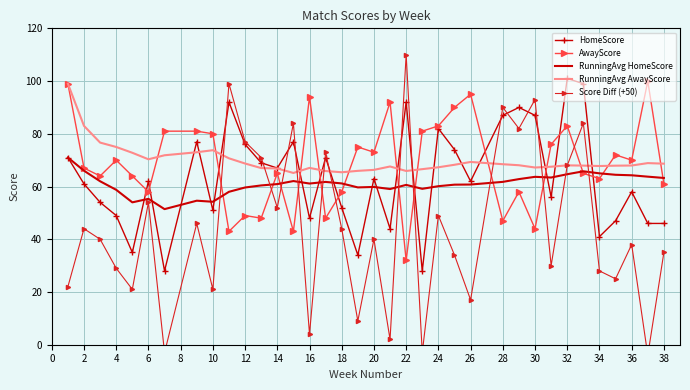

After their last crossing, which series has the higher values: Score Diff (+50) or RunningAvg AwayScore?

RunningAvg AwayScore